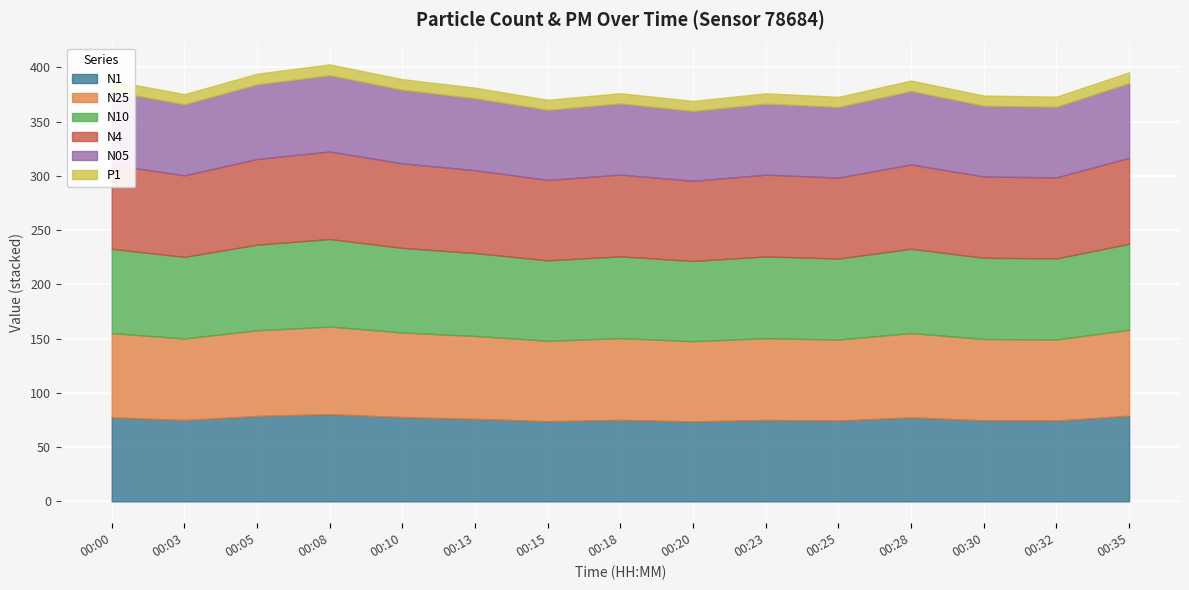

At 00:10, list the series in order from largest to smallest.

N25, N10, N4, N1, N05, P1